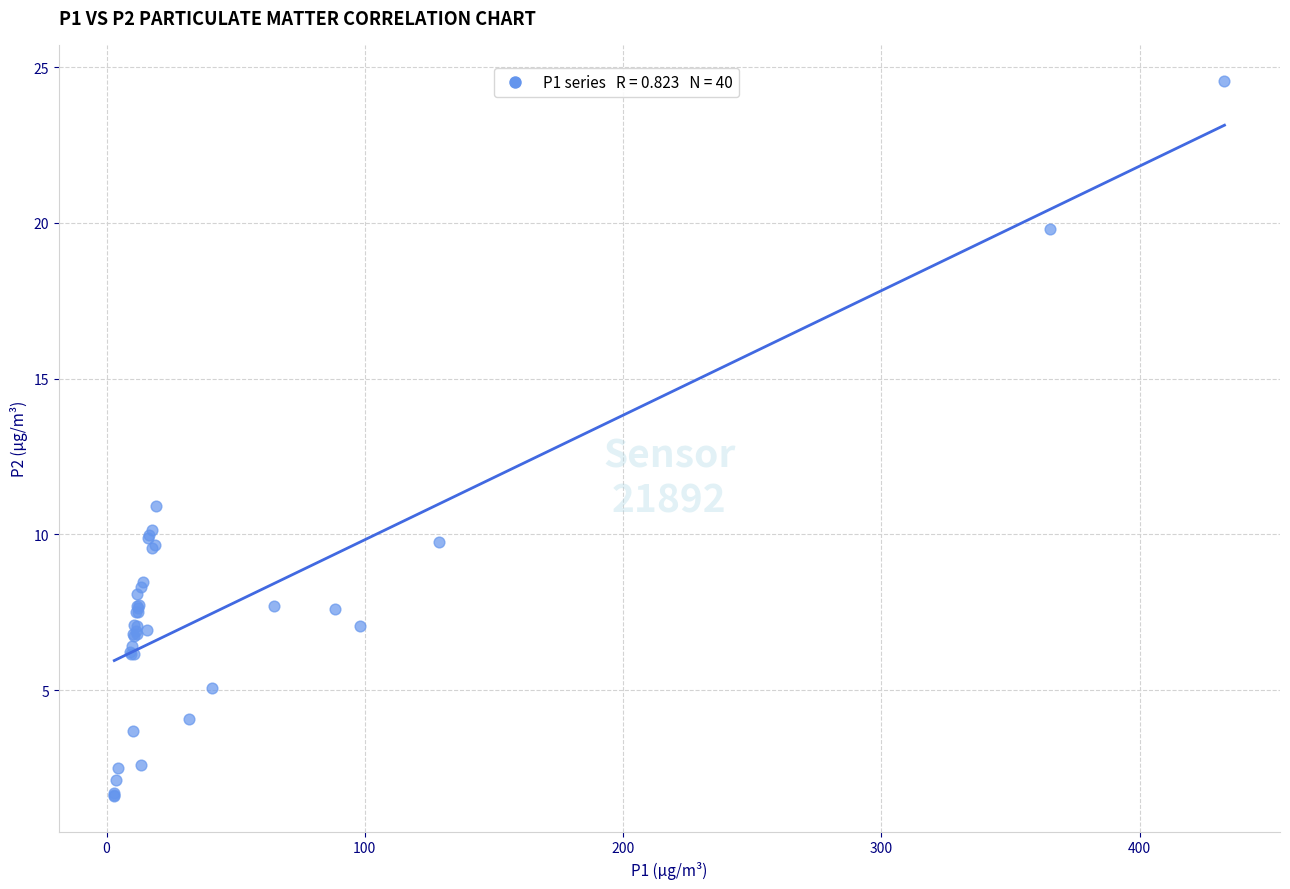

What Y value in the scatter plot is closest to 13?

10.9